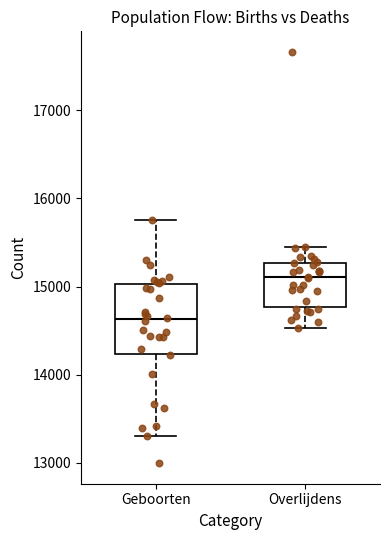

Reading left to right, read every box against the y-axis: the position of its median line, the range the box covers, and the ends of its whiskers. The values are not printed on the chart, so give them approximately, as read against the axis.

Geboorten: median 14600, box 14200 to 15000, whiskers 13300 to 15800
Overlijdens: median 15100, box 14800 to 15300, whiskers 14500 to 15400